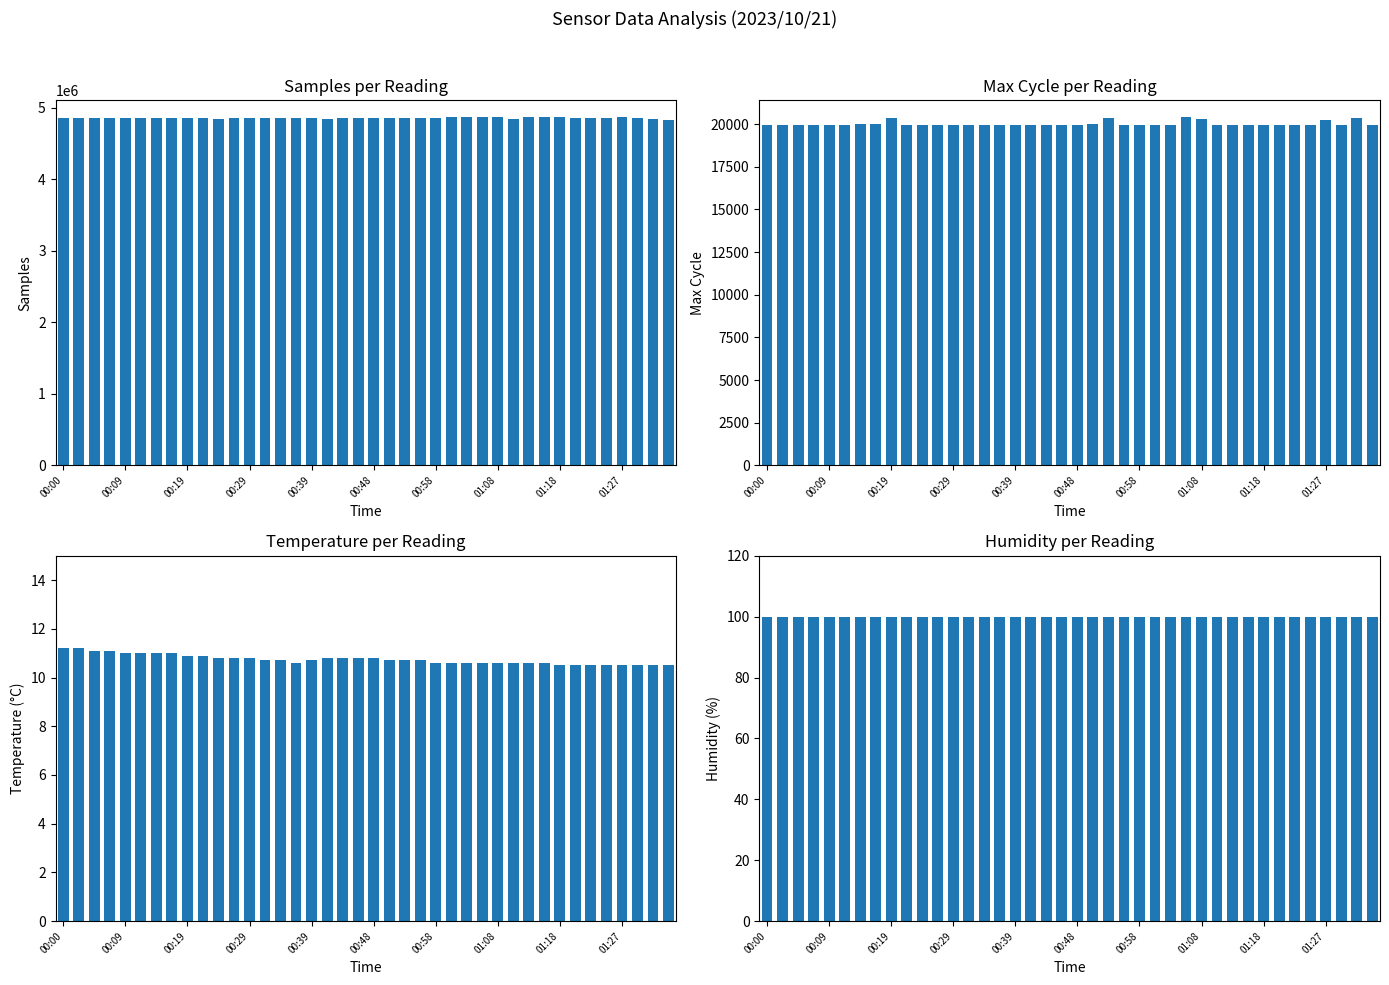

Reading left to right, what are all the values shown in this chart?

Samples: 4861793.0	4860593.0	4860705.0	4860798.0	4860537.0	4860750.0	4860461.0	4862112.0	4861302.0	4860446.0	4845880.0	4860597.0	4860351.0	4860362.0	4860614.0	4860324.0	4860264.0	4844969.0	4860426.0	4860315.0	4860026.0	4861234.0	4861075.0	4859977.0	4862044.0	4864786.0	4863966.0	4864007.0	4864540.0	4847906.0	4864060.0	4864305.0	4864242.0	4863374.0	4863339.0	4863611.0	4863865.0	4863167.0	4848396.0	4833755.0
Max_cycle: 19928.0	19954.0	19979.0	19932.0	19958.0	19951.0	19983.0	19983.0	20348.0	19935.0	19932.0	19971.0	19936.0	19935.0	19928.0	19932.0	19928.0	19956.0	19979.0	19934.0	19979.0	20011.0	20379.0	19932.0	19935.0	19943.0	19928.0	20395.0	20280.0	19950.0	19958.0	19937.0	19928.0	19980.0	19927.0	19928.0	20269.0	19935.0	20349.0	19935.0
Temp: 11.2	11.2	11.1	11.1	11.0	11.0	11.0	11.0	10.9	10.9	10.8	10.8	10.8	10.7	10.7	10.6	10.7	10.8	10.8	10.8	10.8	10.7	10.7	10.7	10.6	10.6	10.6	10.6	10.6	10.6	10.6	10.6	10.5	10.5	10.5	10.5	10.5	10.5	10.5	10.5
Humidity: 99.9	99.9	99.9	99.9	99.9	99.9	99.9	99.9	99.9	99.9	99.9	99.9	99.9	99.9	99.9	99.9	99.9	99.9	99.9	99.9	99.9	99.9	99.9	99.9	99.9	99.9	99.9	99.9	99.9	99.9	99.9	99.9	99.9	99.9	99.9	99.9	99.9	99.9	99.9	99.9